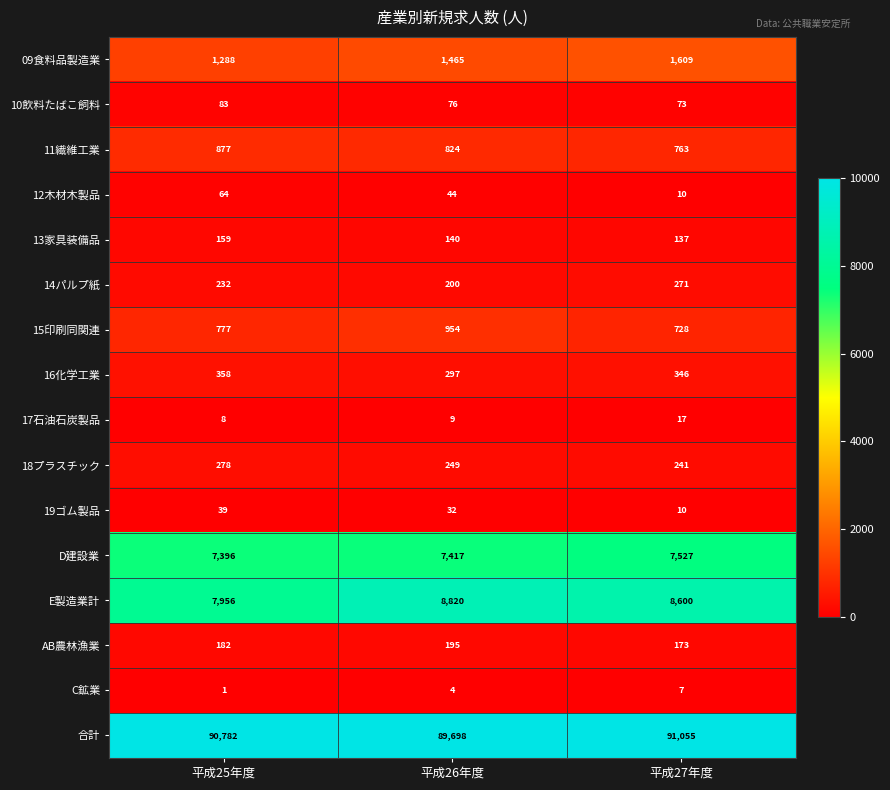

Which label corresponds to the largest value in the chart?

平成27年度